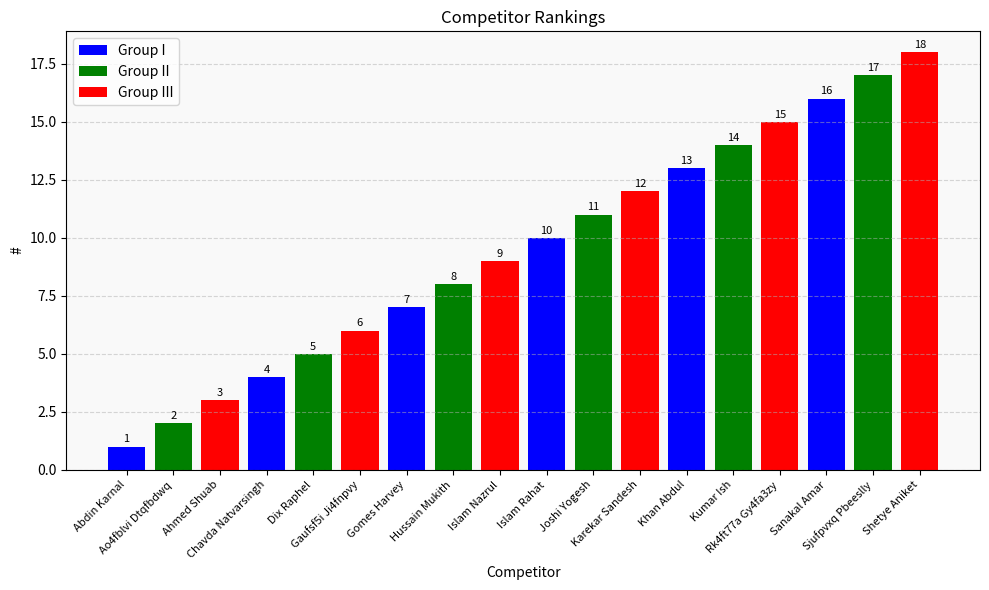

What is the ratio of the value at Chavda Natvarsingh to the value at Islam Rahat?

0.4